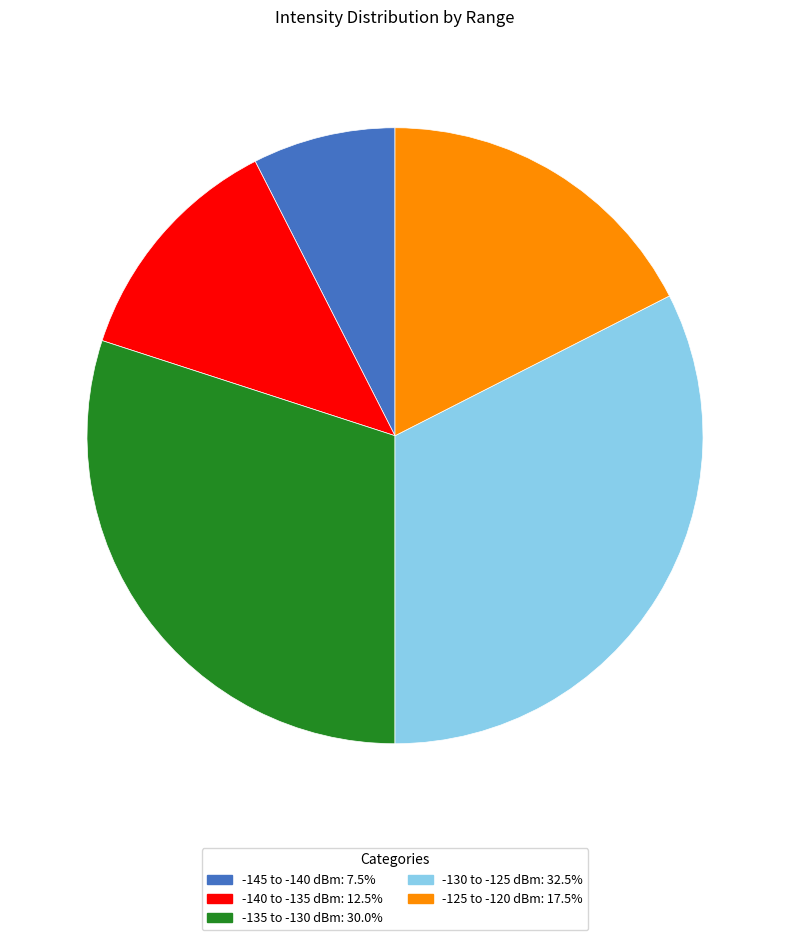

How many segments does this pie chart have?

5